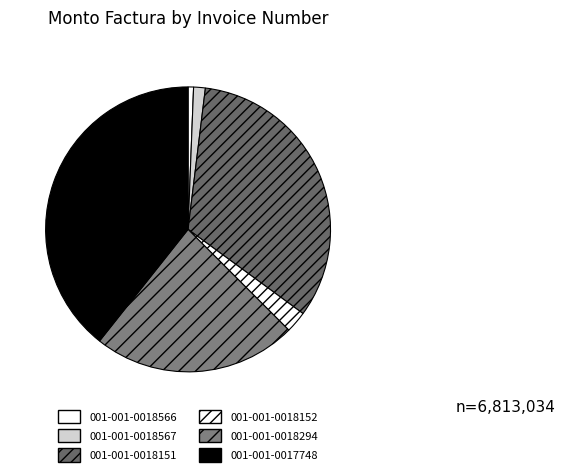

What is the smallest slice in the pie chart?

001-001-0018566